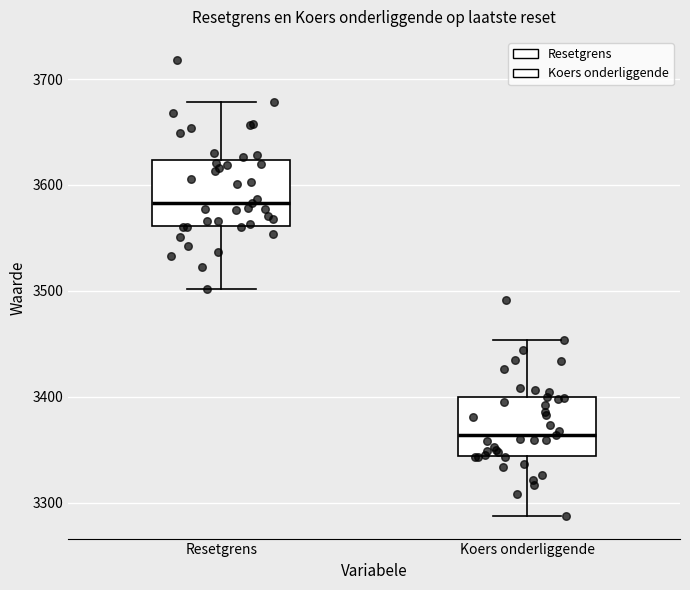

Reading left to right, transcribe this box plot: for each box, give where its median line is, the range the box spans, and where its two whiskers end, as read against the y-axis. The values are not printed on the chart, so give them approximately, as read against the axis.

Resetgrens: median 3580, box 3560 to 3620, whiskers 3500 to 3680
Koers onderliggende: median 3360, box 3340 to 3400, whiskers 3290 to 3450